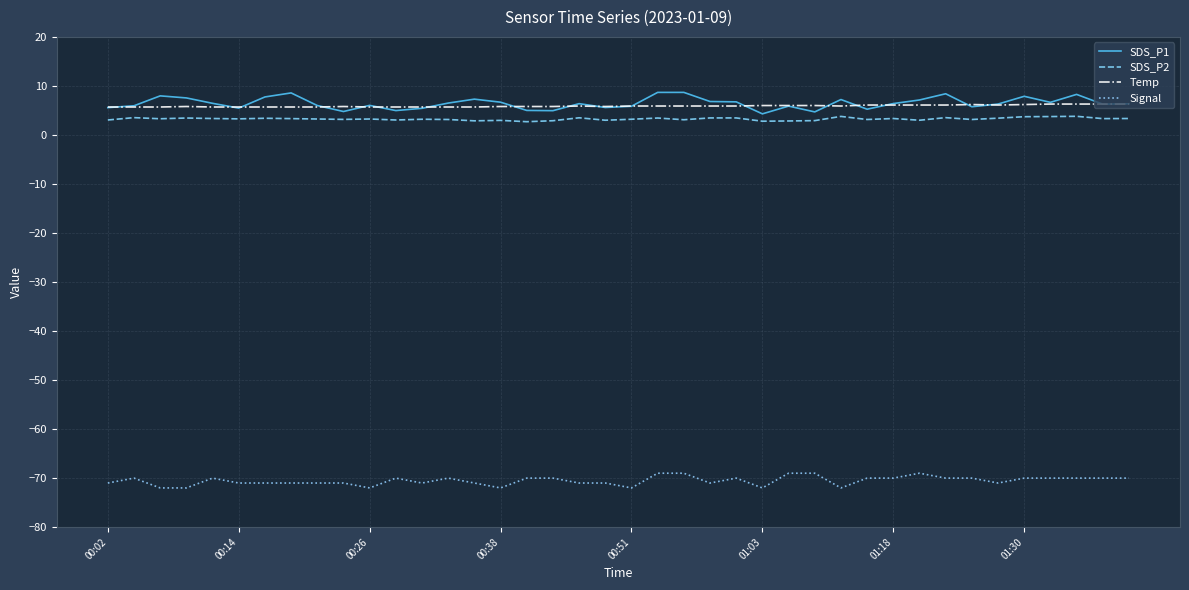

Count the number of data series in this chart.

4